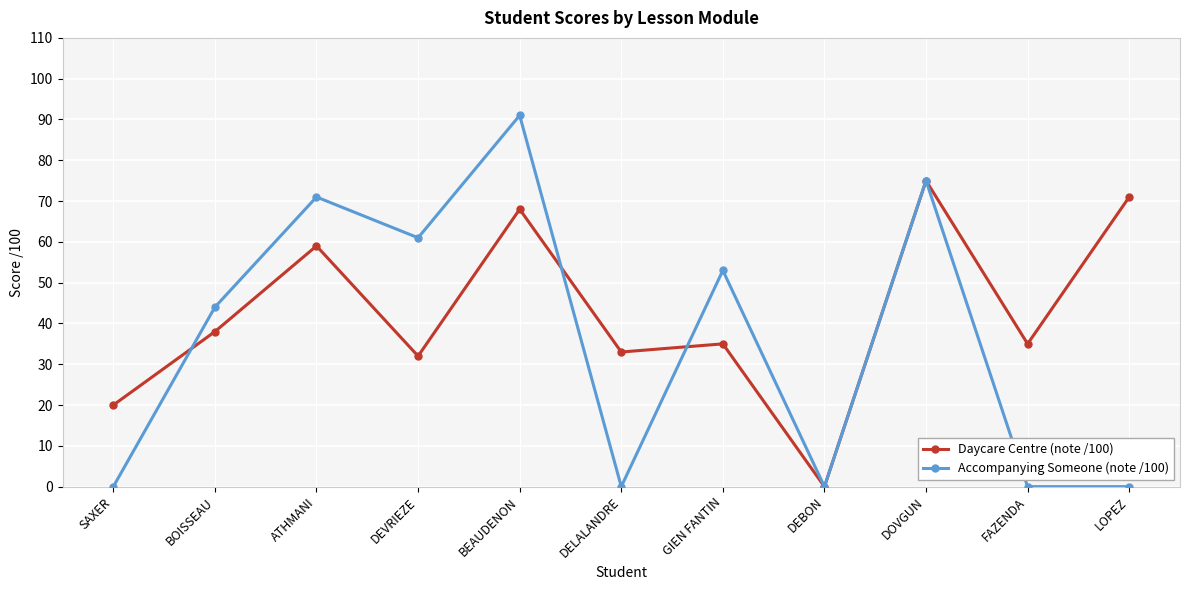

Does the chart display data point markers on the line(s)?

Yes